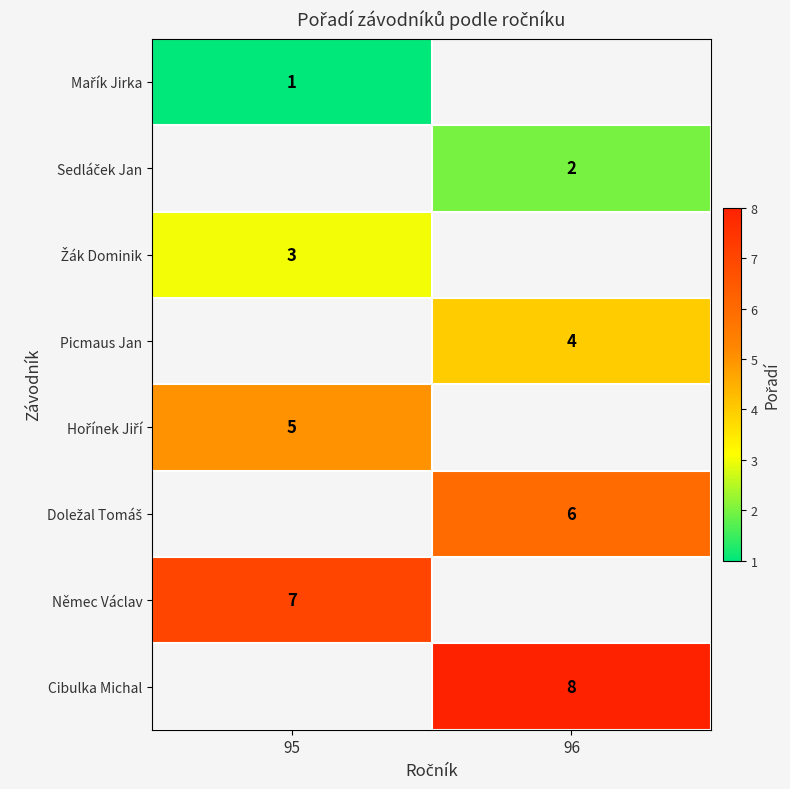

How many categories are shown in the chart?

2